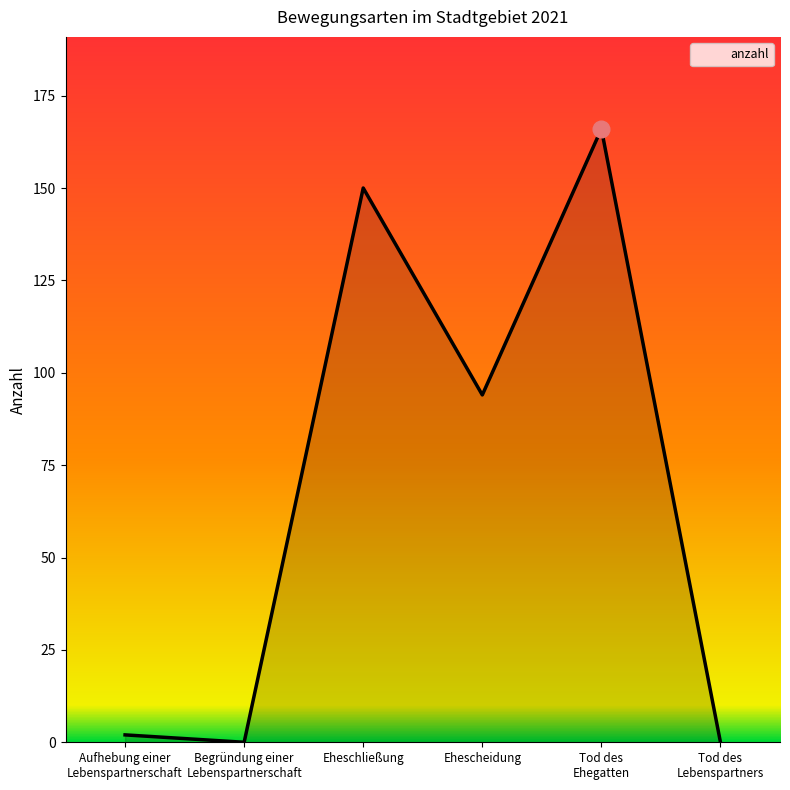

Reading left to right, what are all the values shown in this chart?

2	0	150	94	166	0